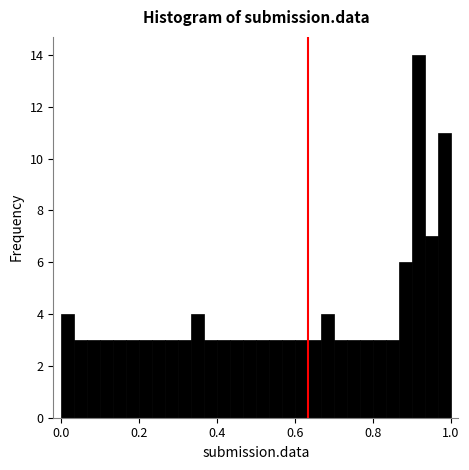

Around what value on the x-axis is the tallest bar? Give the approximate position of its centre, as read against the axis.

0.92